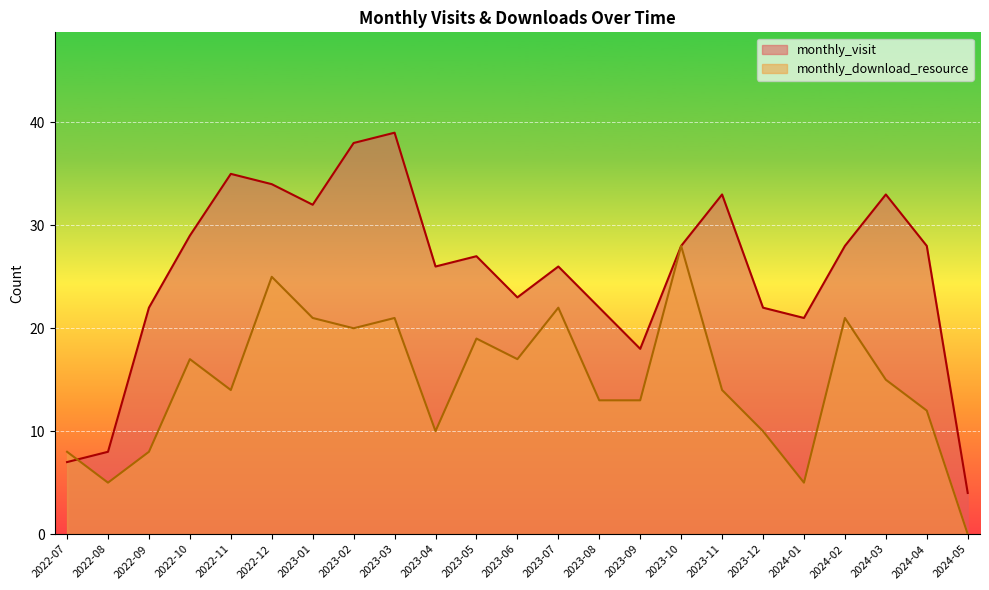

At which category is the sum across all series the highest?

2023-03